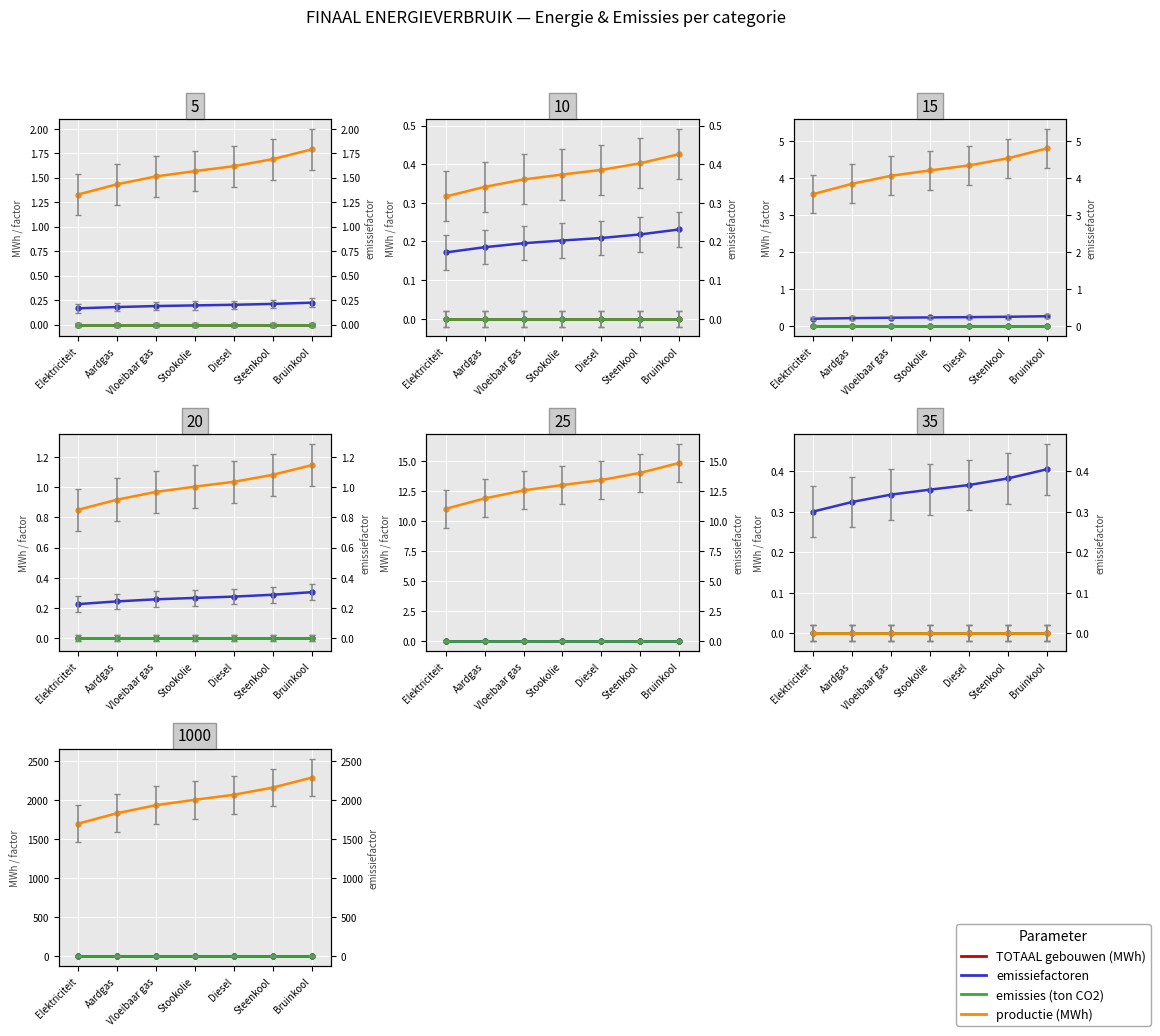

Which has a higher value, Elektriciteit or Steenkool?

Elektriciteit